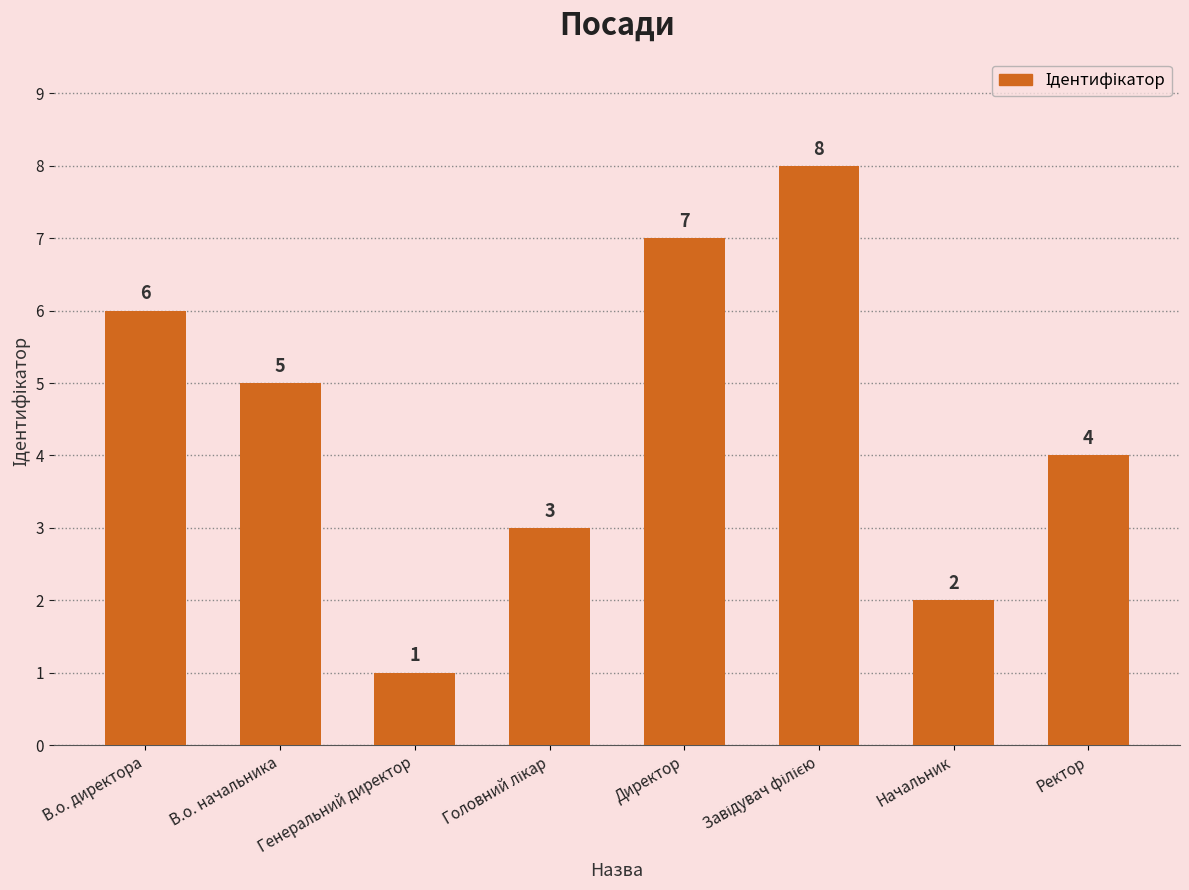

Read the value at Ректор.

4